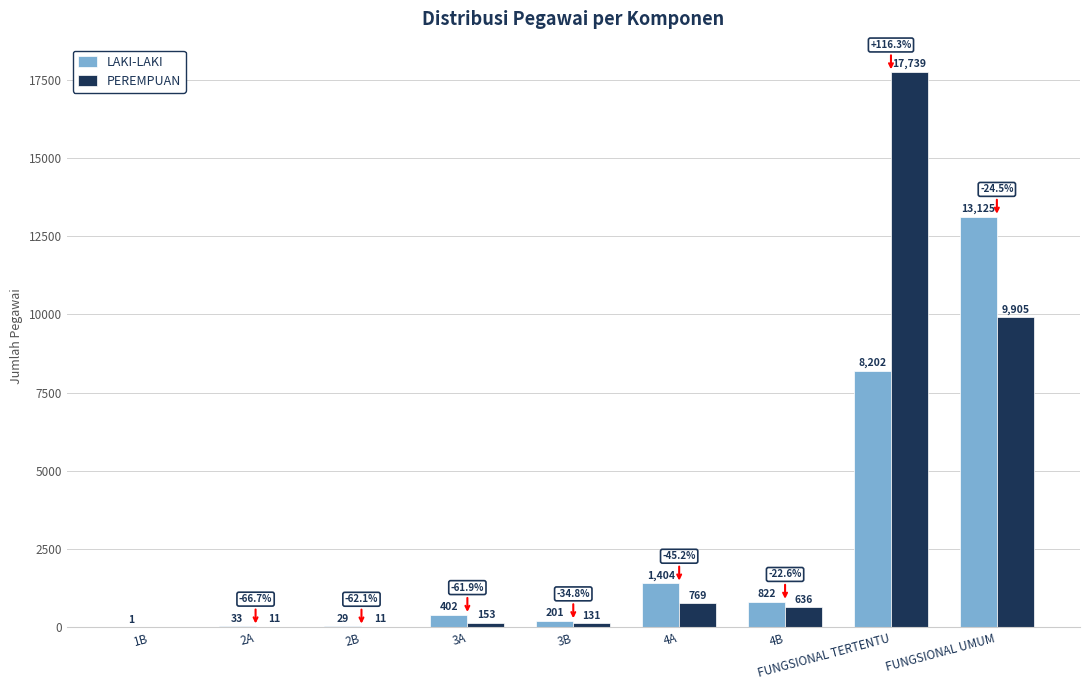

Which series changed the most between 2B and 4B?

LAKI-LAKI